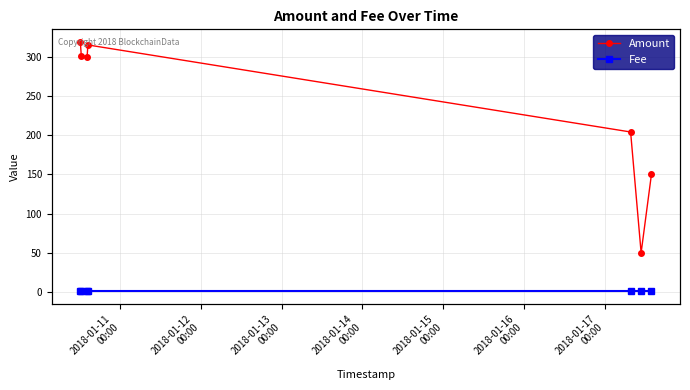

What is the label of the 1st point from the left?

2018-01-11
00:00